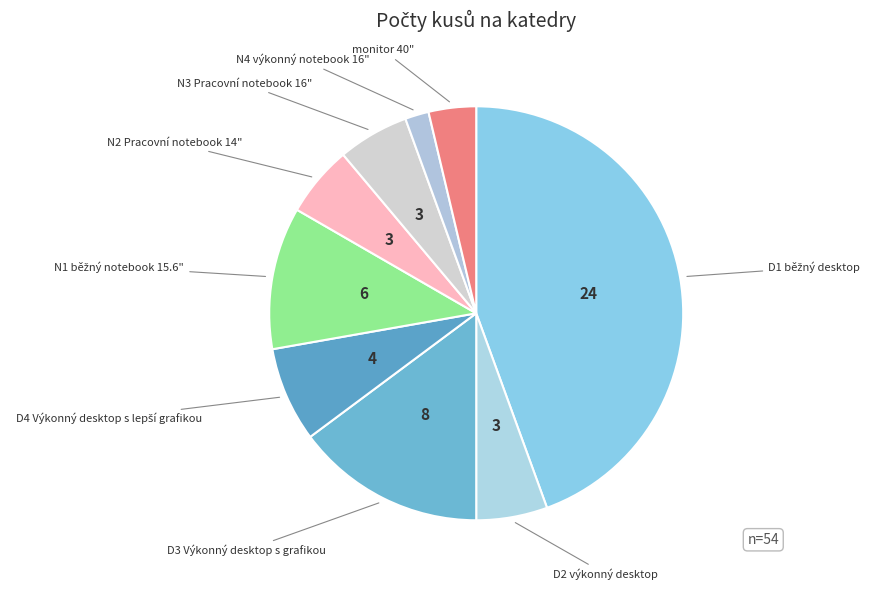

How many slices are in this pie chart?

9